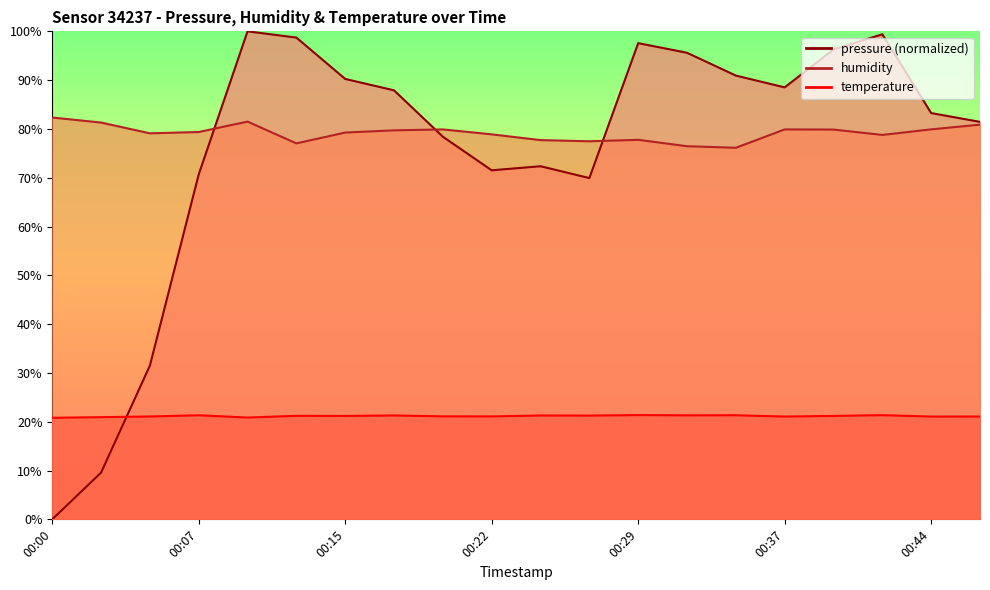

Which series ends up on top after the final intersection of pressure and humidity?

pressure